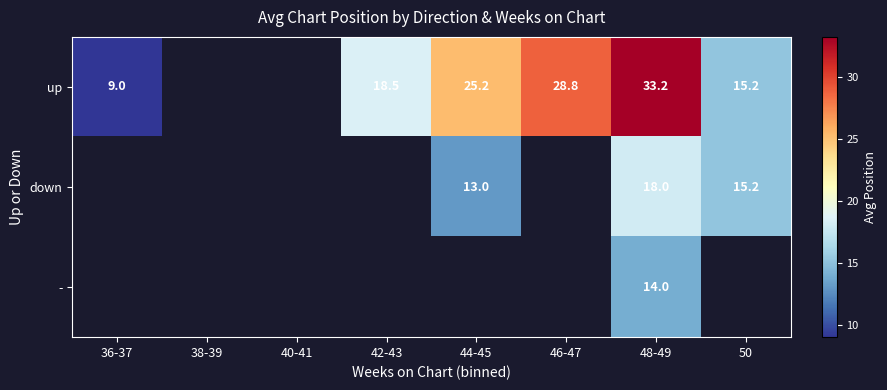

What is the difference between the highest and lowest values at 48-49?

19.2